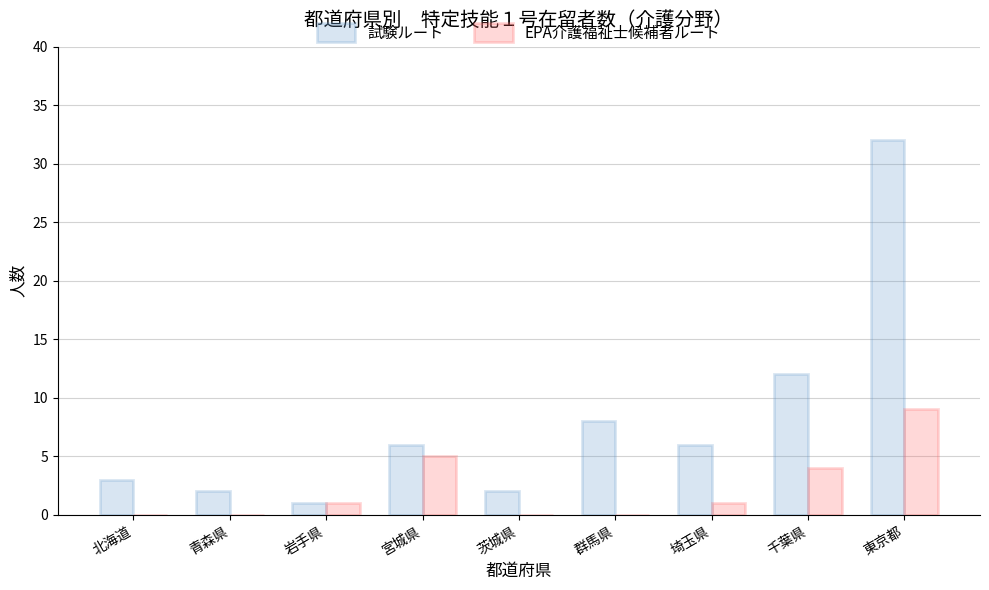

What is the highest value of the EPA介護福祉士候補者ルート series?

9